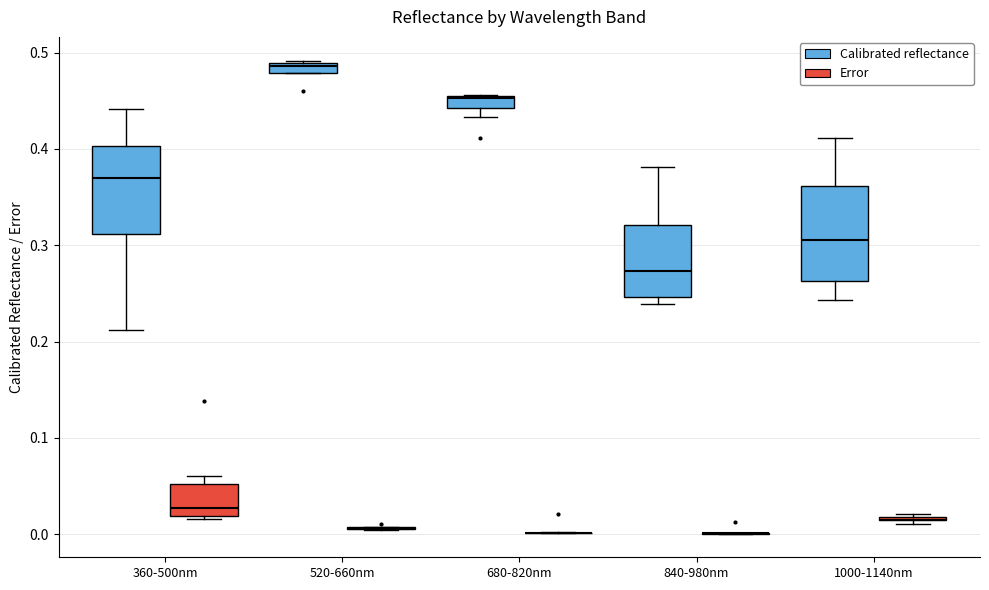

Where is the upper edge of the box for 360-500nm (Error) on the y-axis? The values are not printed on the chart, so give them approximately, as read against the axis.

0.05